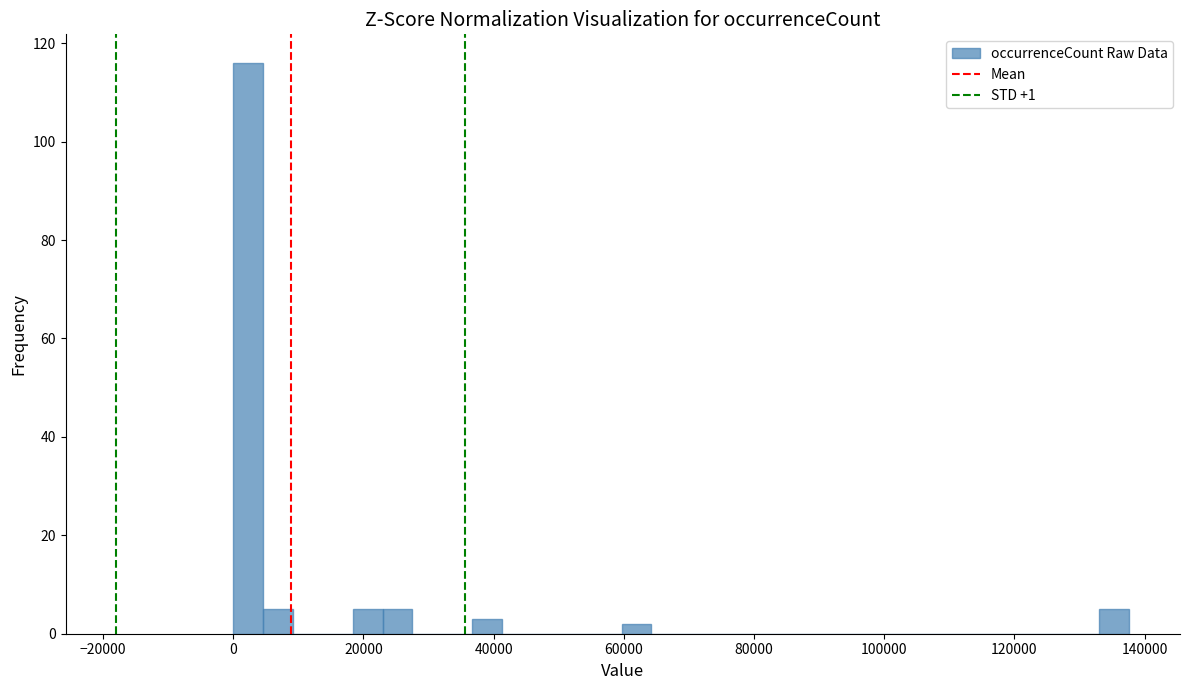

Around what value on the x-axis is the tallest bar? Give the approximate position of its centre, as read against the axis.

2000